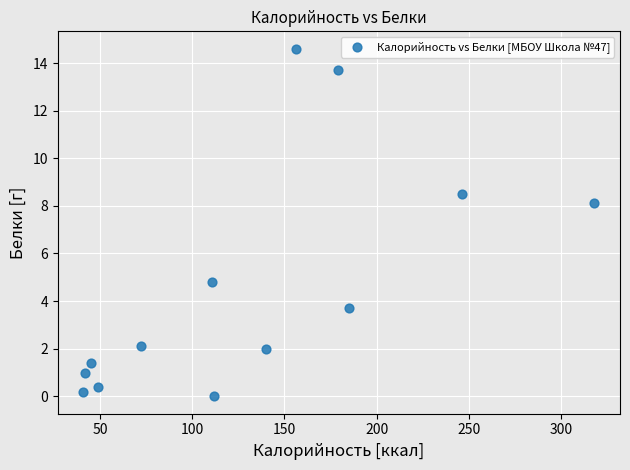

What is the range of Y values (max minus min)?

14.6